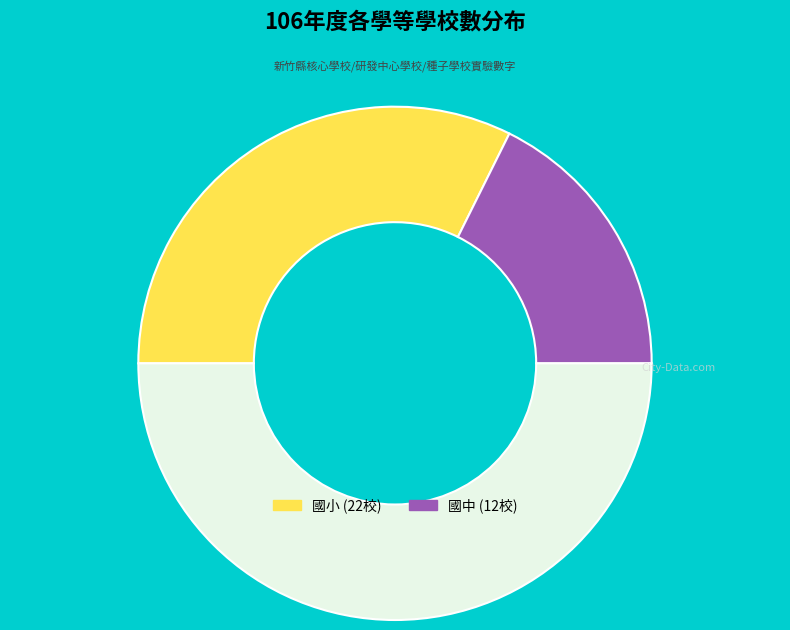

How many slices are in this pie chart?

3